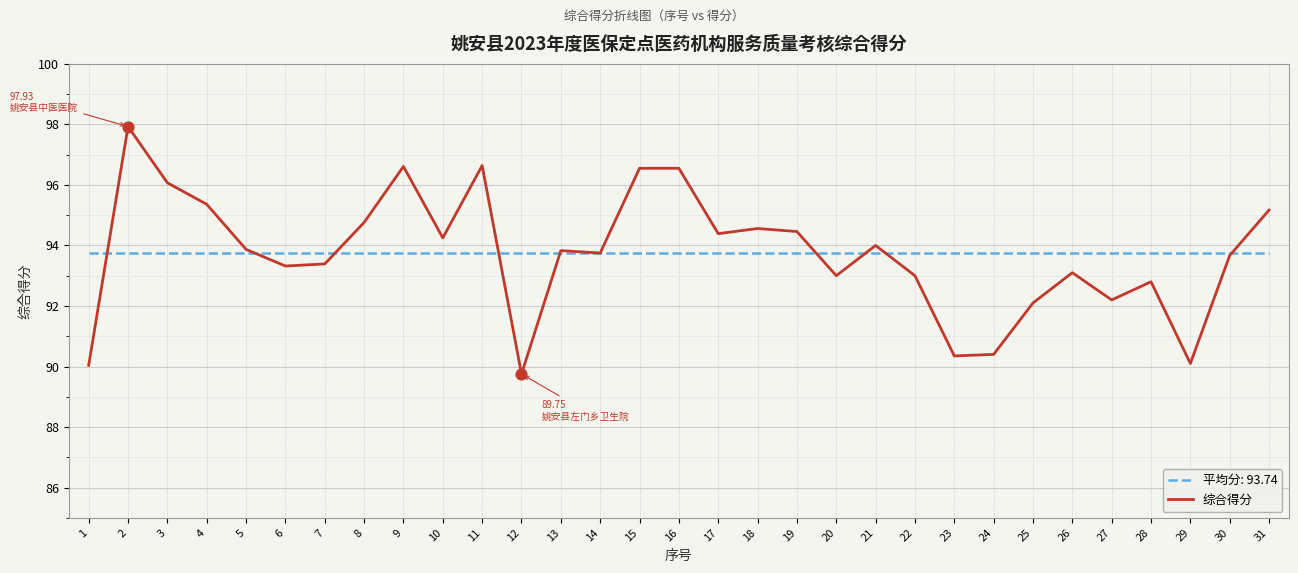

What is the difference between the highest and lowest values at 31?

1.4